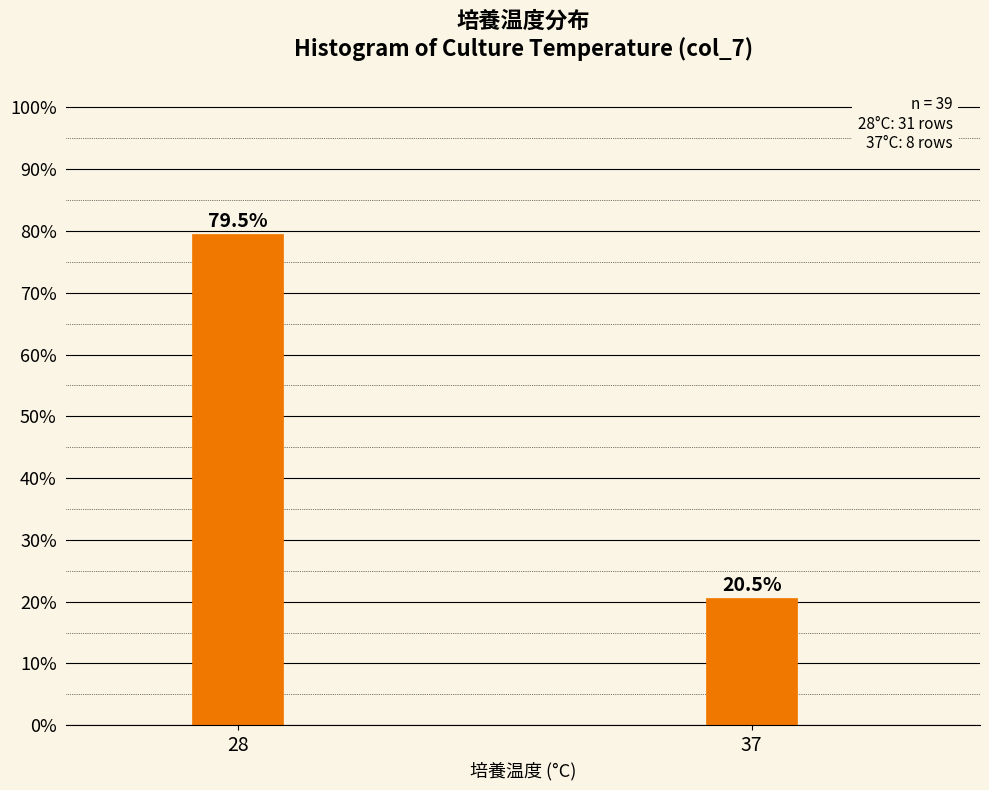

Reading left to right, extract all data points from this chart.

79.5	20.5